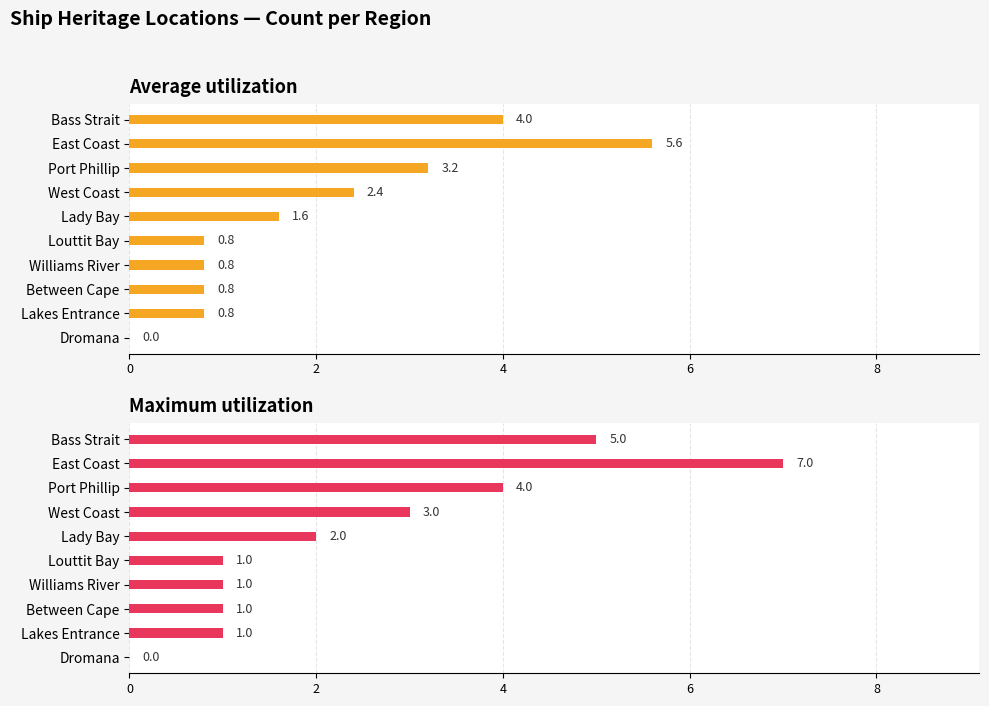

What is the average value of the Average utilization series?

2.0